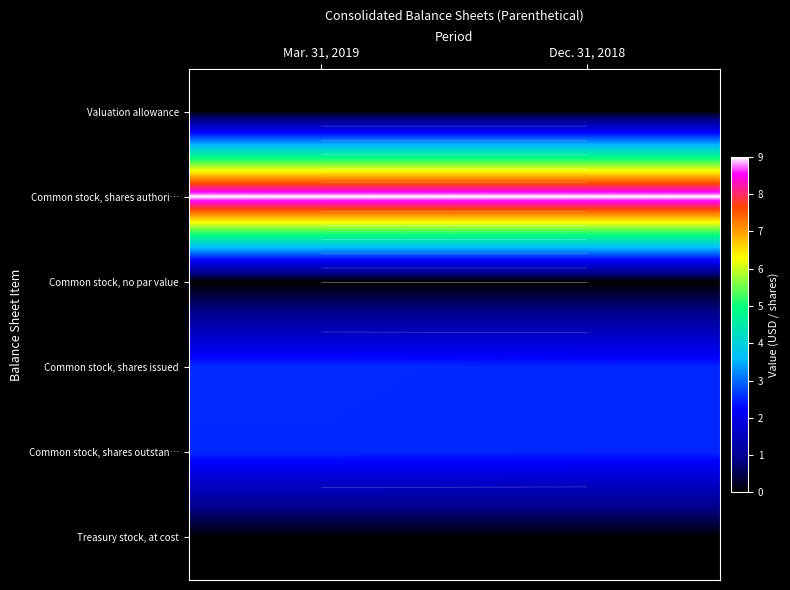

At which category is the sum across all series the highest?

Mar. 31, 2019